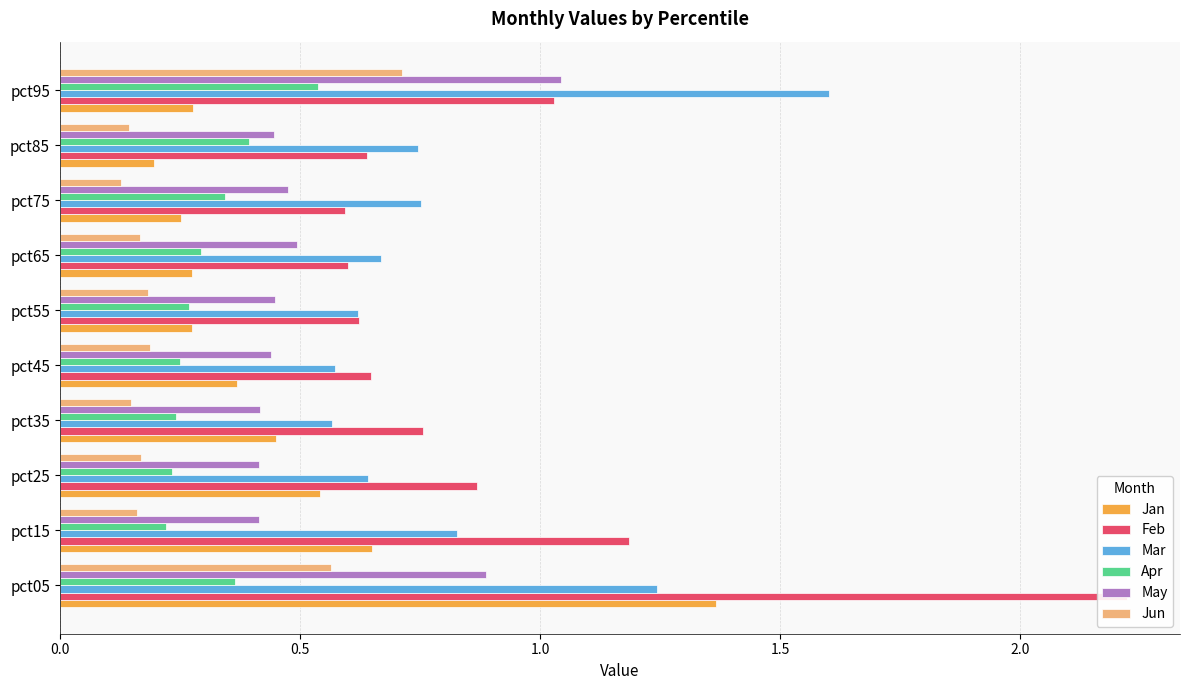

Which series has the largest total across all categories?

Feb